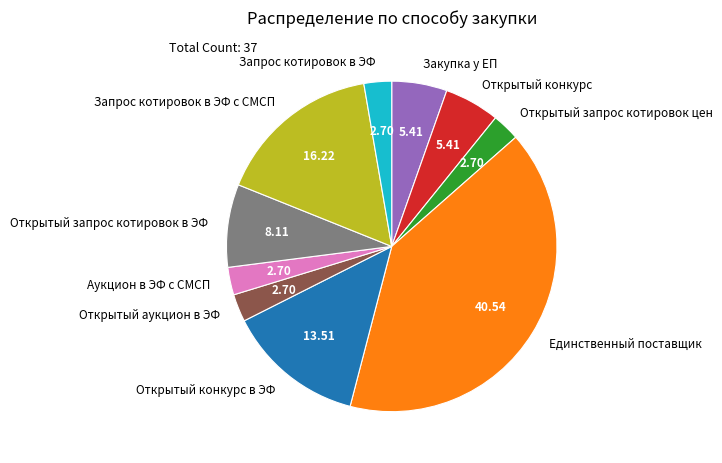

Is there a majority slice in this chart?

No